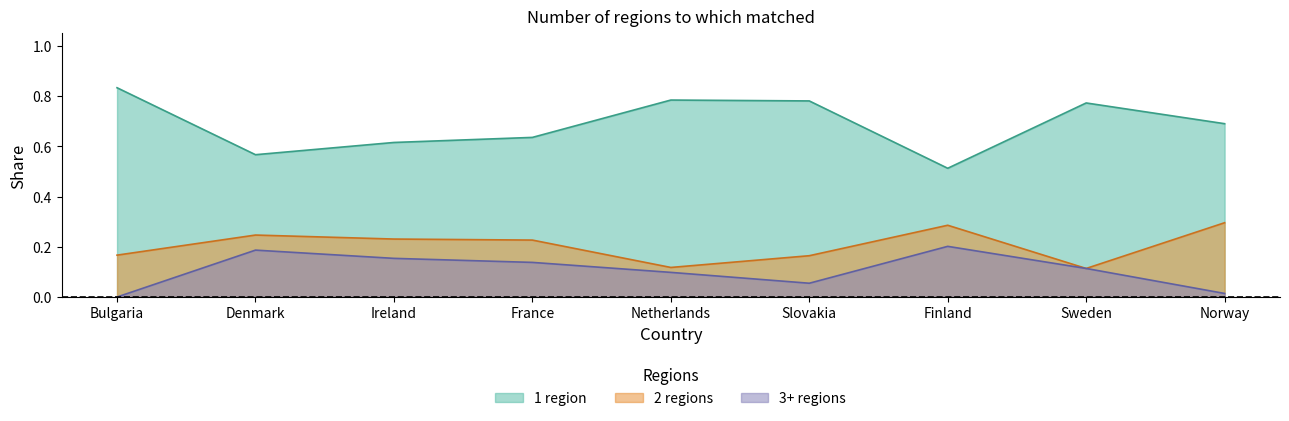

How many values in 3+ regions are above zero?

8